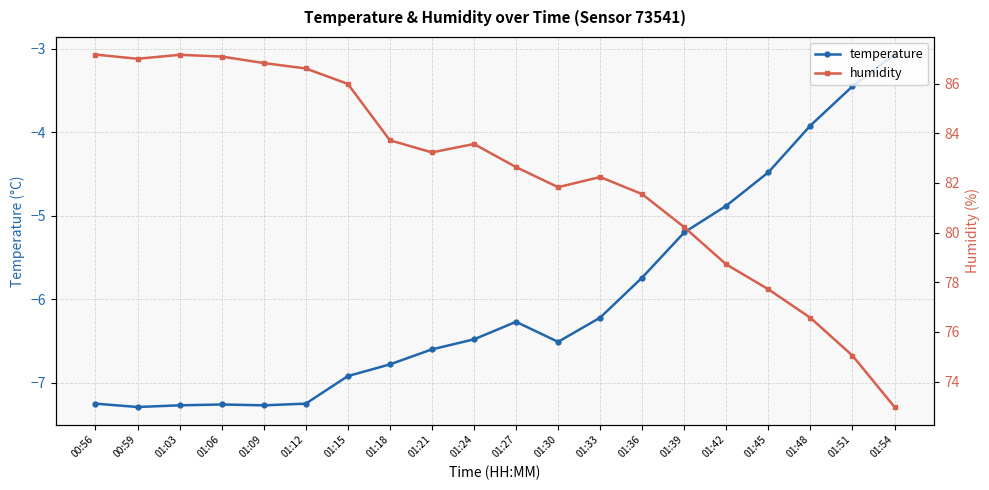

Is the value of humidity at 01:51 greater than the value of temperature at 01:18?

Yes